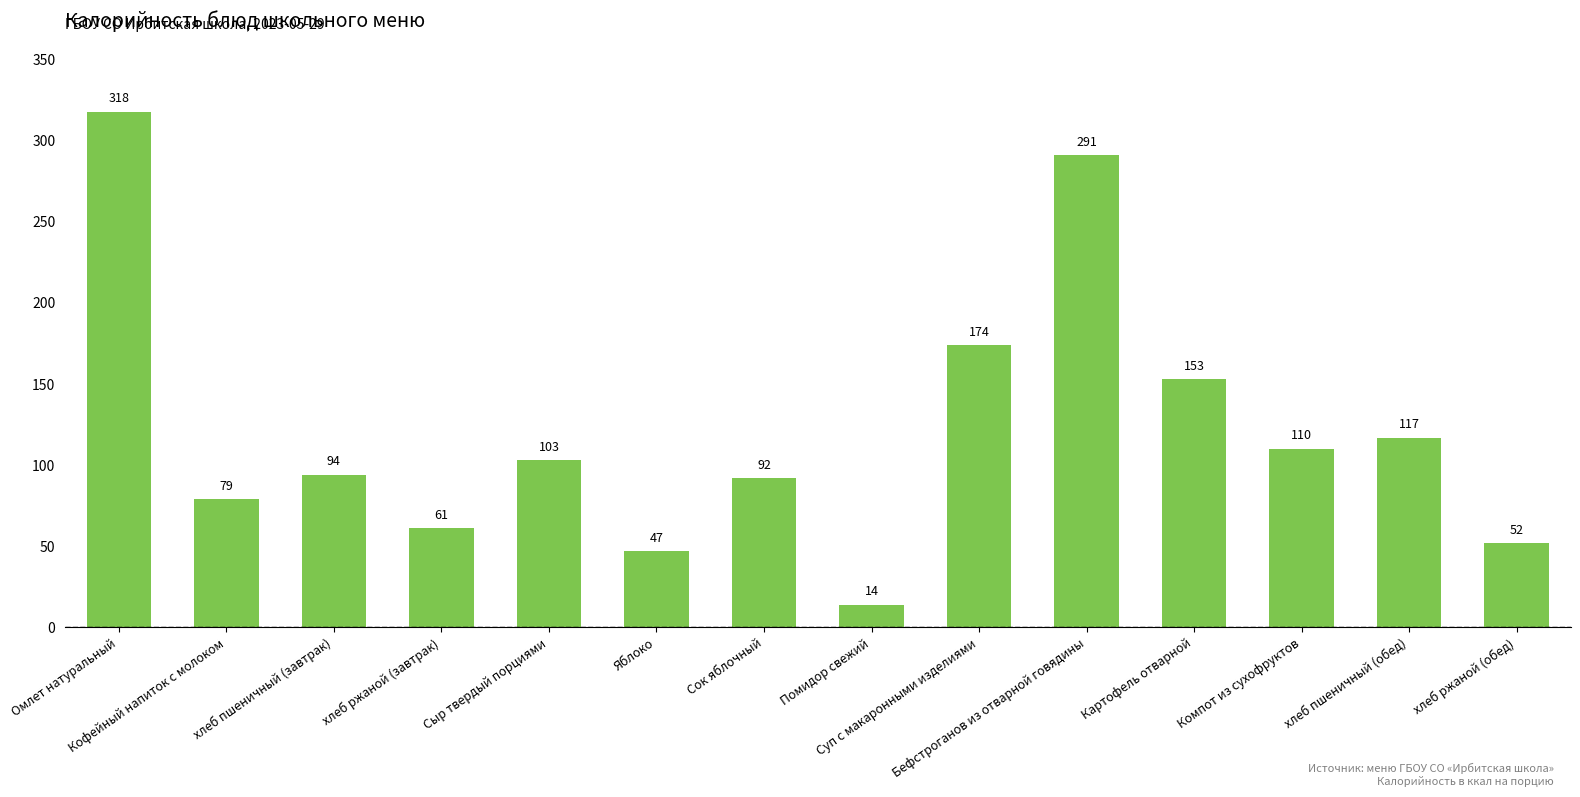

Reading left to right, what are all the values shown in this chart?

Омлет натуральный=318	Кофейный напиток с молоком=79	хлеб пшеничный (завтрак)=94	хлеб ржаной (завтрак)=61	Сыр твердый порциями=103	Яблоко=47	Сок яблочный=92	Помидор свежий=14	Суп с макаронными изделиями=174	Бефстроганов из отварной говядины=291	Картофель отварной=153	Компот из сухофруктов=110	хлеб пшеничный (обед)=117	хлеб ржаной (обед)=52